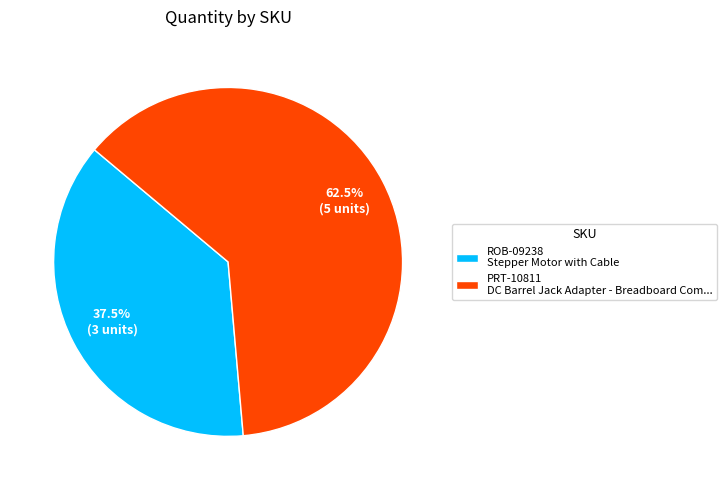

The PRT-10811 slice represents 71% of the pie. True or false?

False